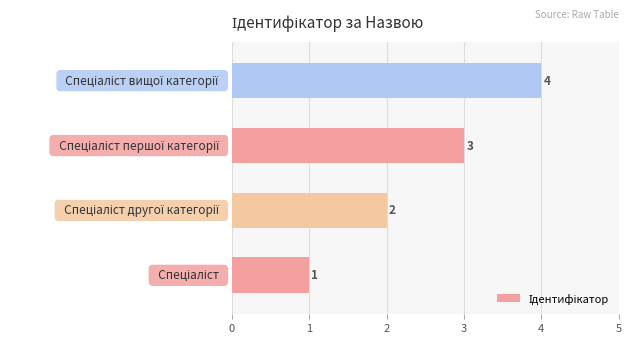

What is the difference between the maximum and minimum values?

3